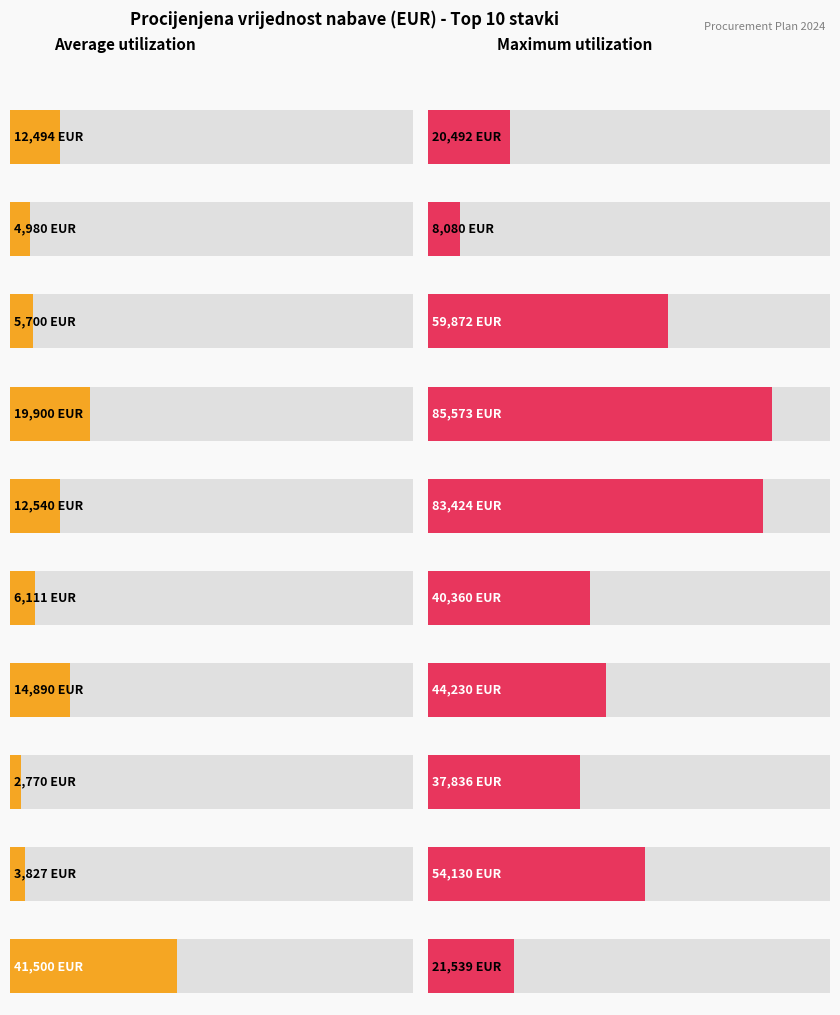

Count the number of categories in the chart.

10